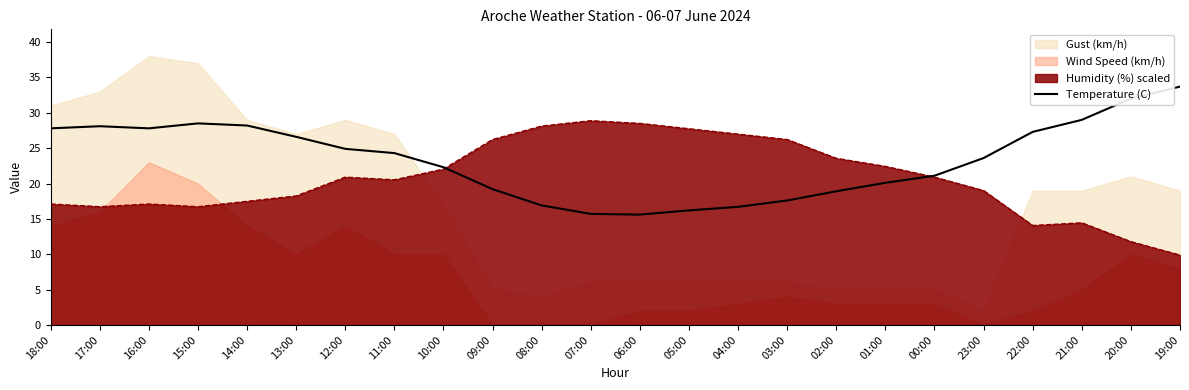

What is the change in value from 09:00 to 20:00?

+12.8